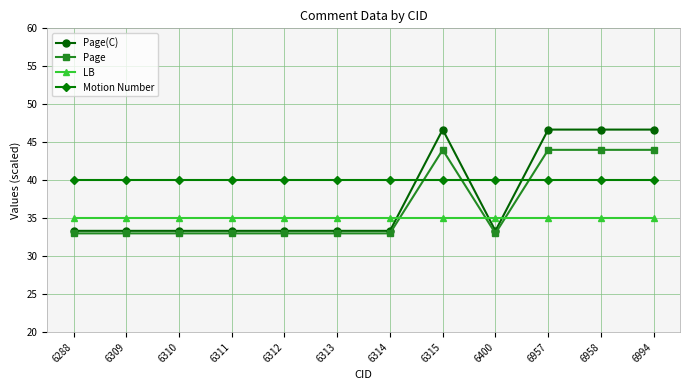

Is the value of Motion Number at 6309 greater than the value of Page at 6315?

No